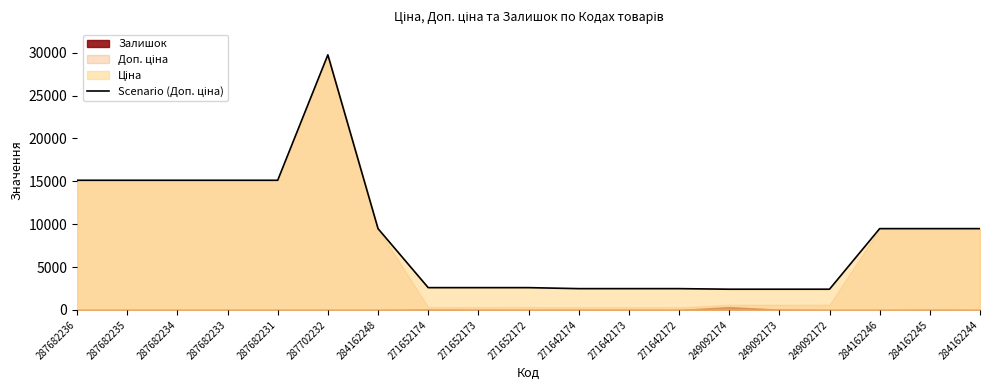

How many interior local peaks (higher than both neighbors) does the data have?

1